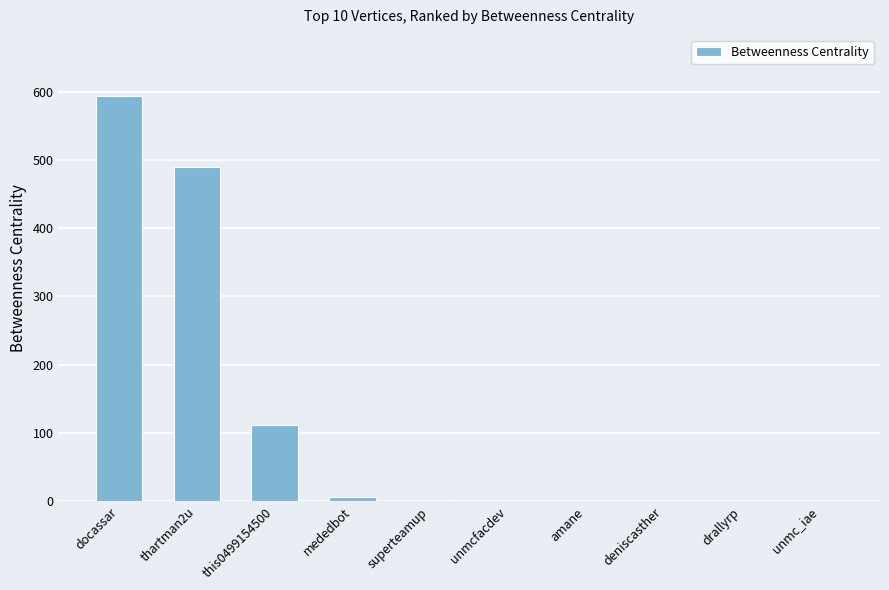

At which category does the chart reach its peak across all series?

docassar